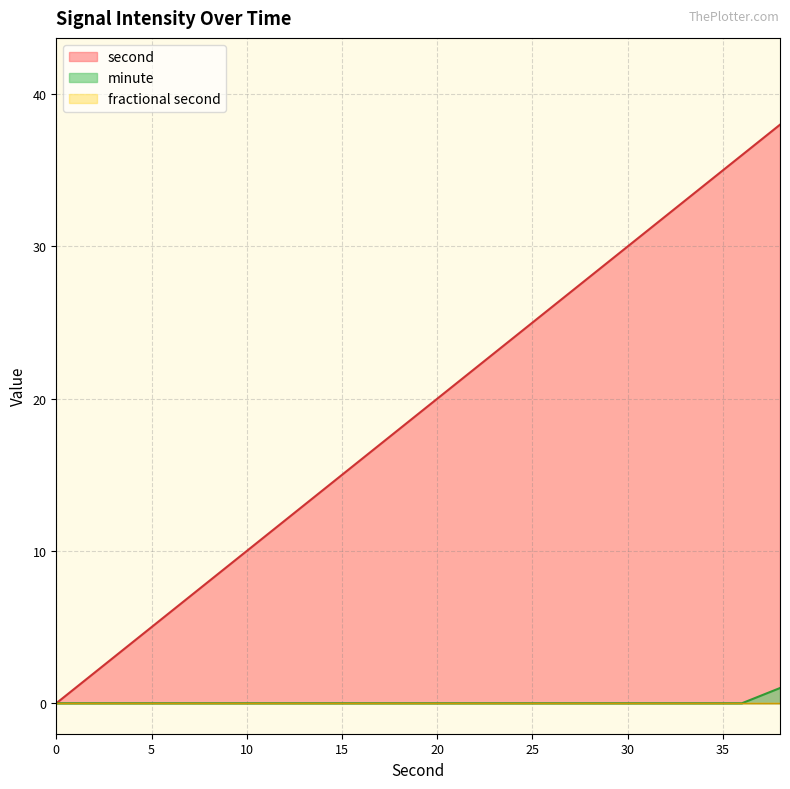

What is the difference between the highest and lowest values at 26?

26